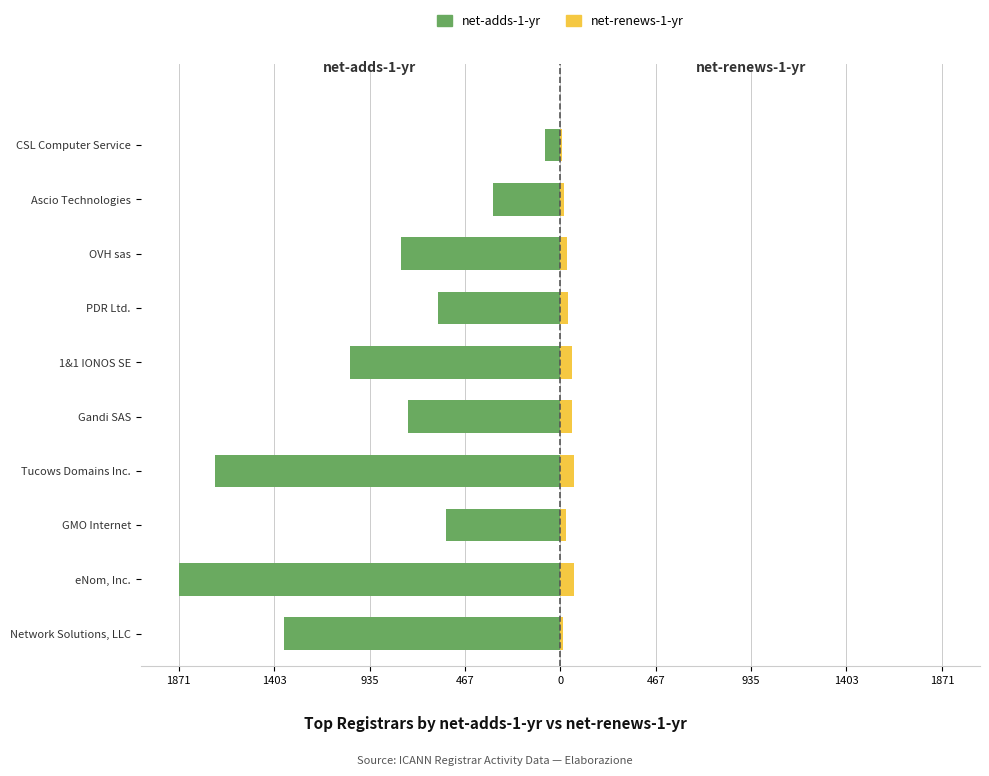

Is the value of net-adds-1-yr at Tucows Domains Inc. greater than the value of net-renews-1-yr at OVH sas?

No